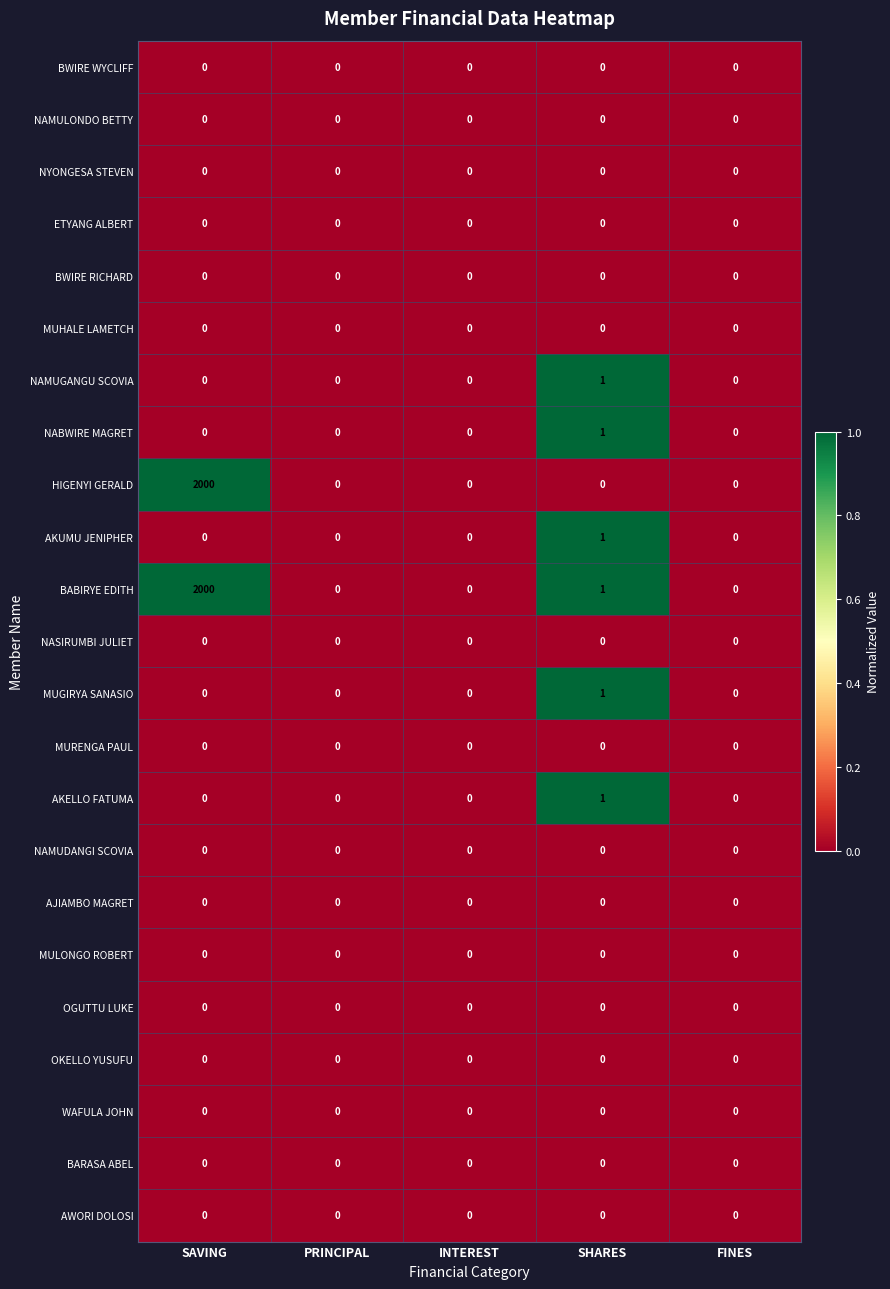

What is the greatest value displayed?

2000